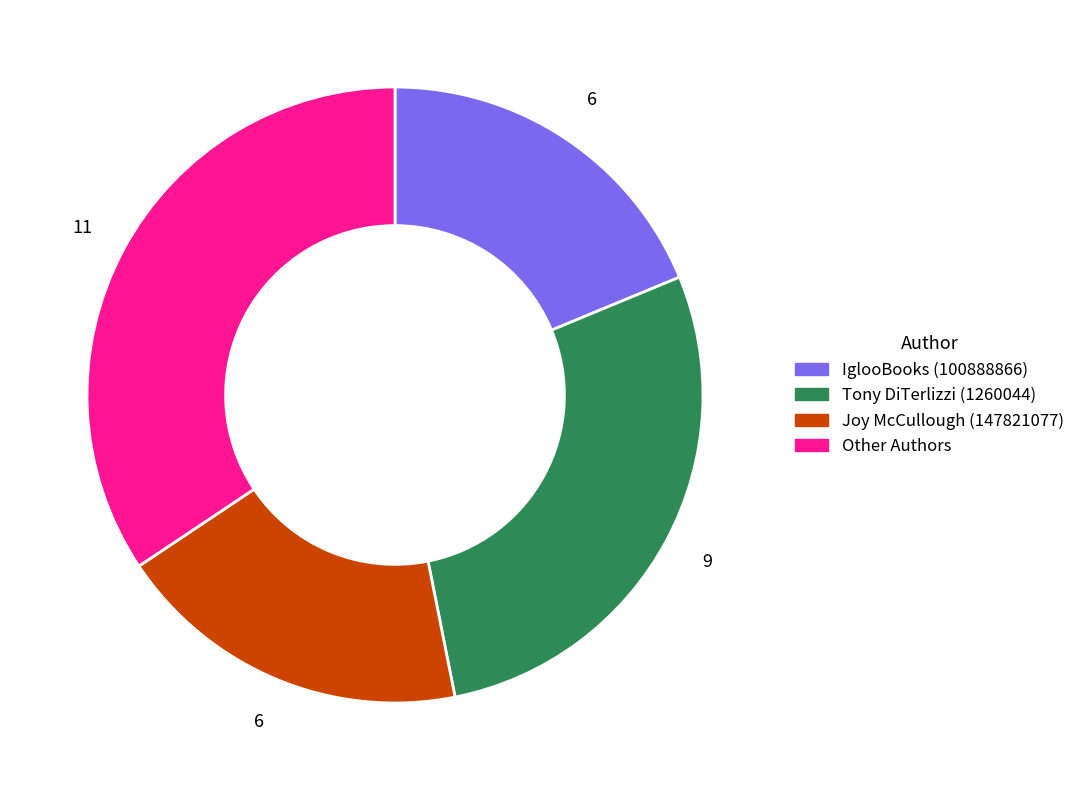

Is there a majority slice in this chart?

No